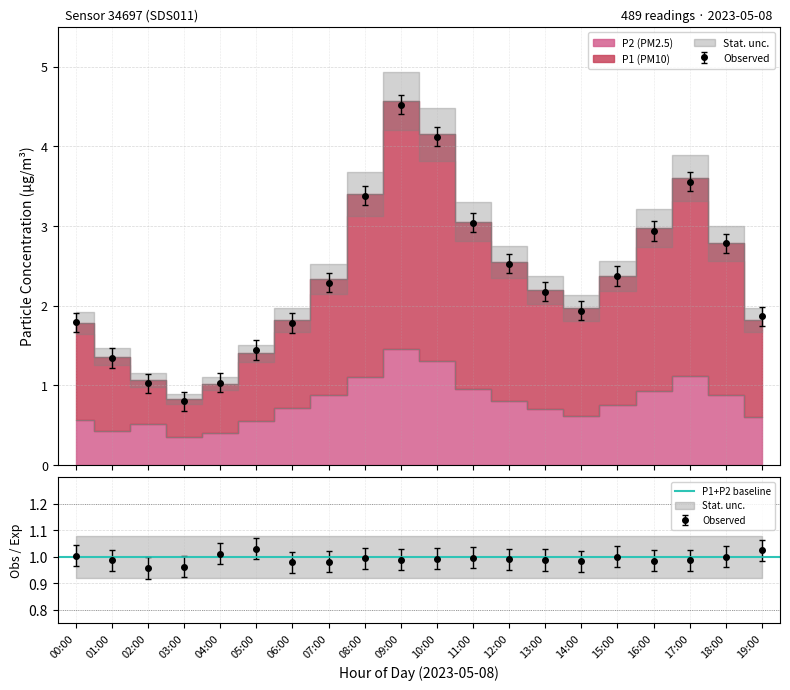

What is the label of the 1st point from the left?

00:00